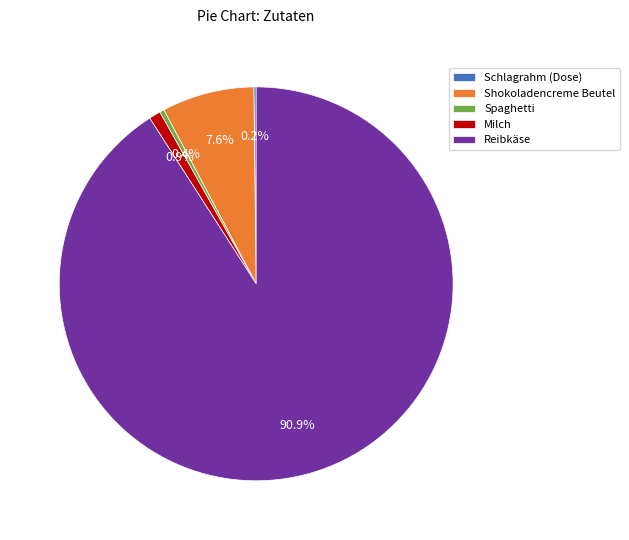

Which slice is the largest?

Reibkäse